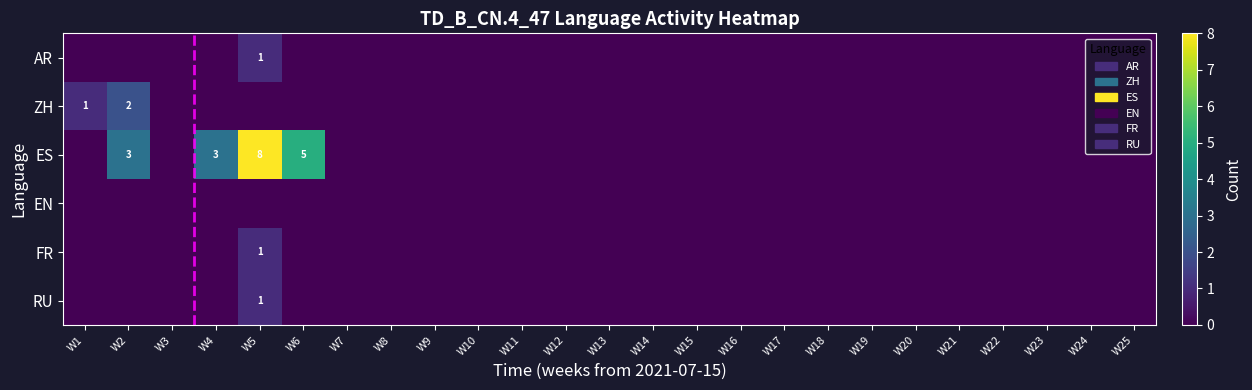

True or false: RU has a value of 0 at W11.

True